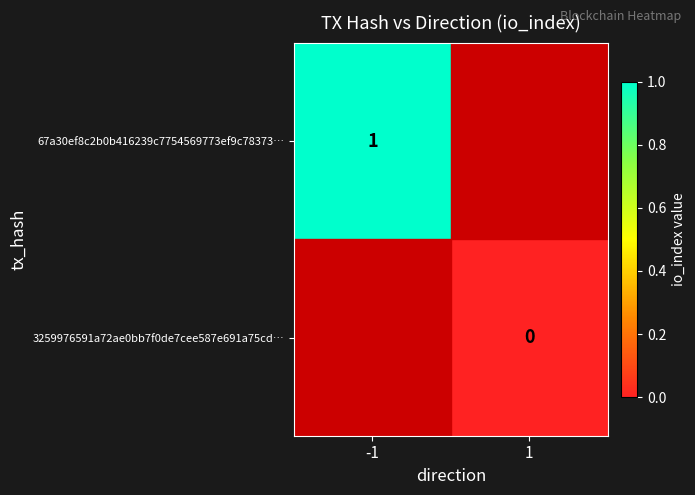

The 67a30ef8c2b0b416239c7754569773ef9c78373… series shows 0 at -1. True or false?

False